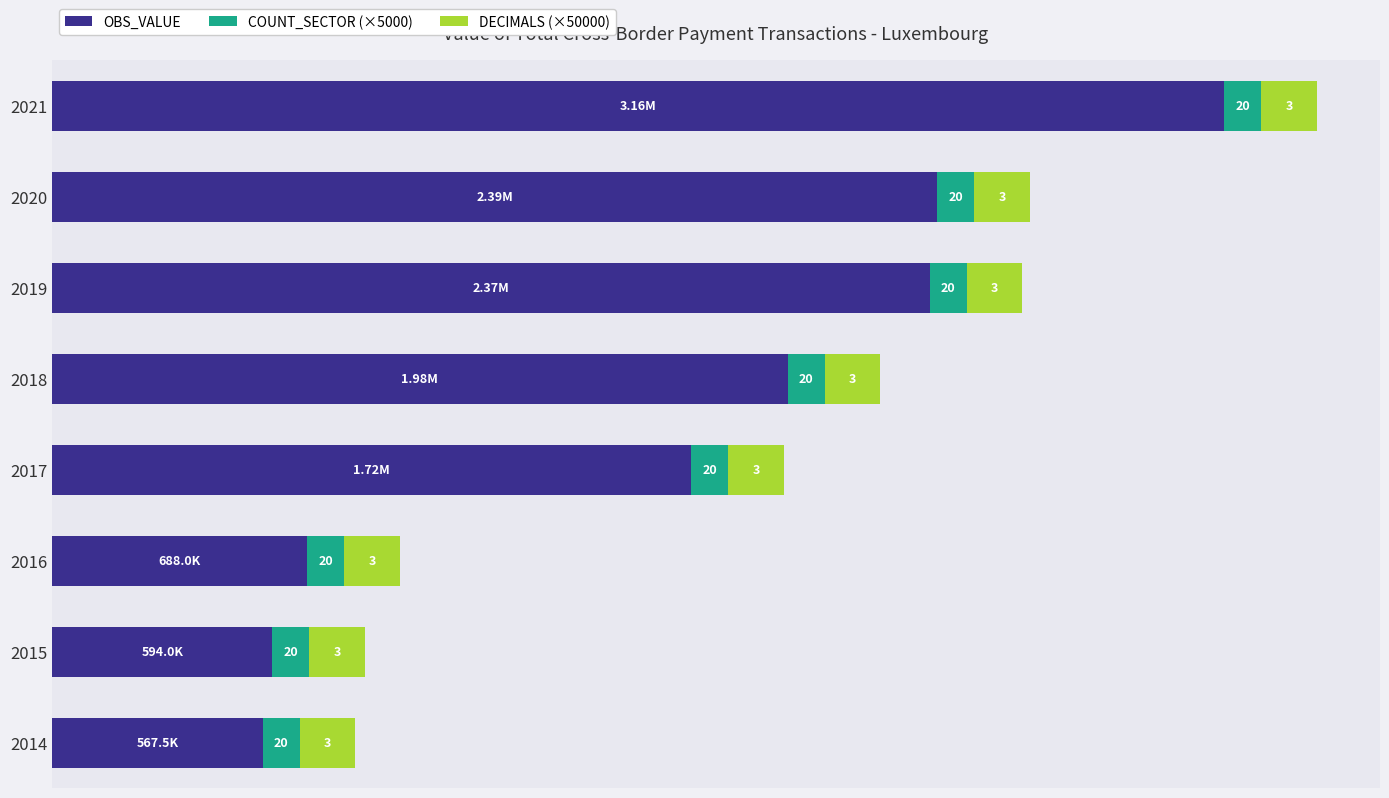

What are all the series names shown in the legend?

OBS_VALUE, COUNT_SECTOR (×5000), DECIMALS (×50000)